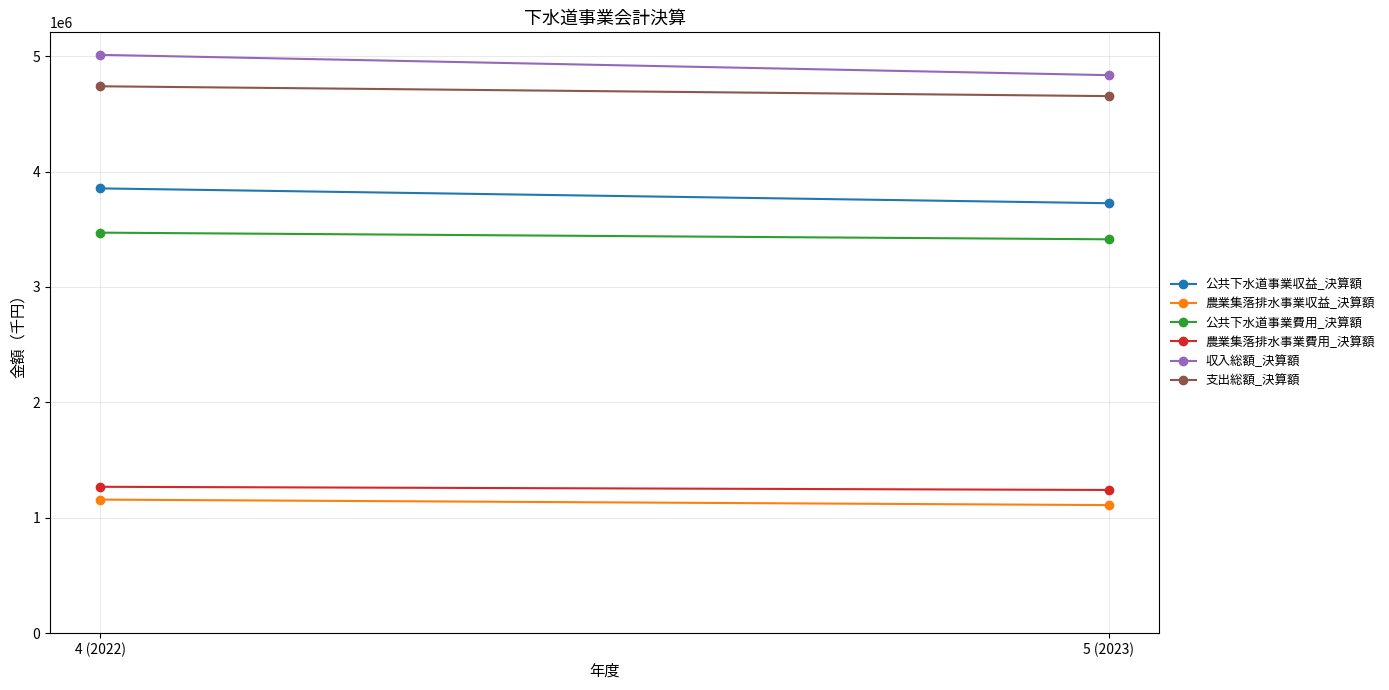

Reading right to left, list all the values displayed in this chart.

公共下水道事業収益_決算額: 3725744	3854247
農業集落排水事業収益_決算額: 1109804	1157299
公共下水道事業費用_決算額: 3413027	3470728
農業集落排水事業費用_決算額: 1240865	1268382
収入総額_決算額: 4835548	5011546
支出総額_決算額: 4653892	4739110